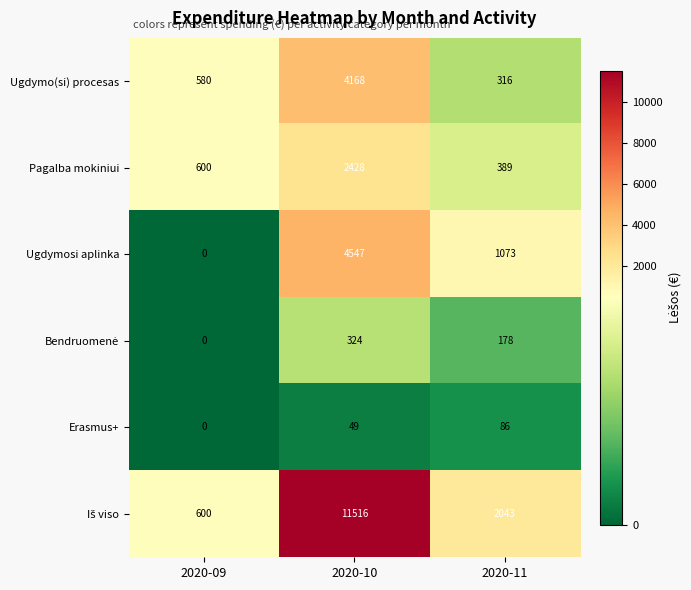

At which category is the sum across all series the highest?

2020-10